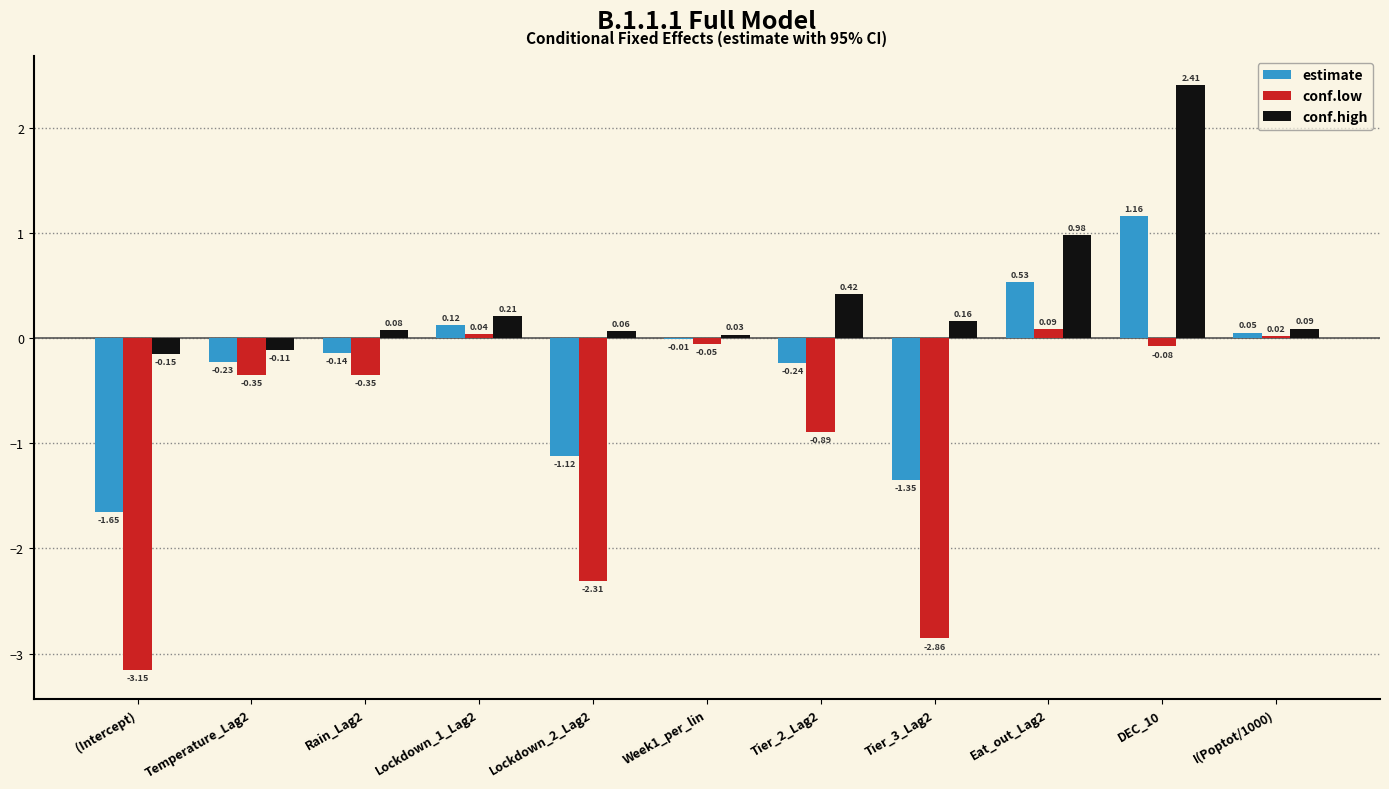

Where does the estimate series first go above 0?

Lockdown_1_Lag2